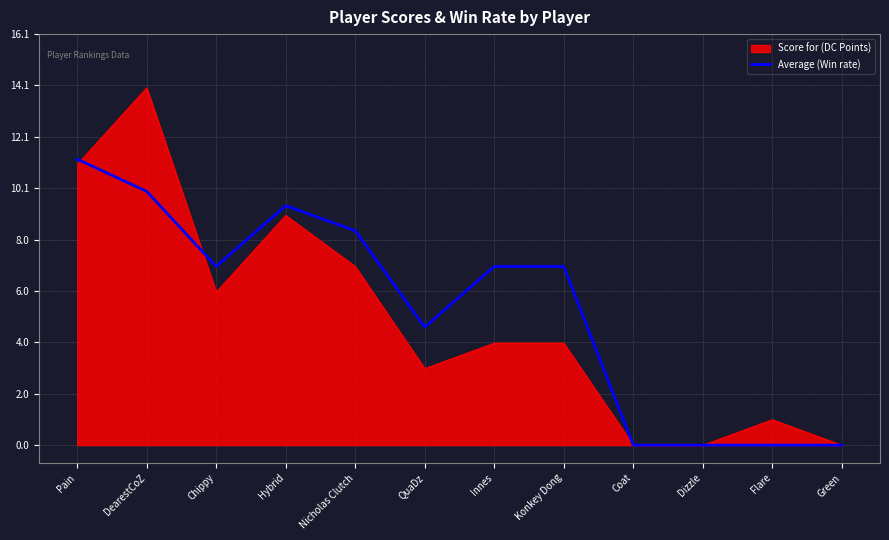

Between DearestCoZ and Dizzle, which series saw the biggest shift?

Score for (DC Points)